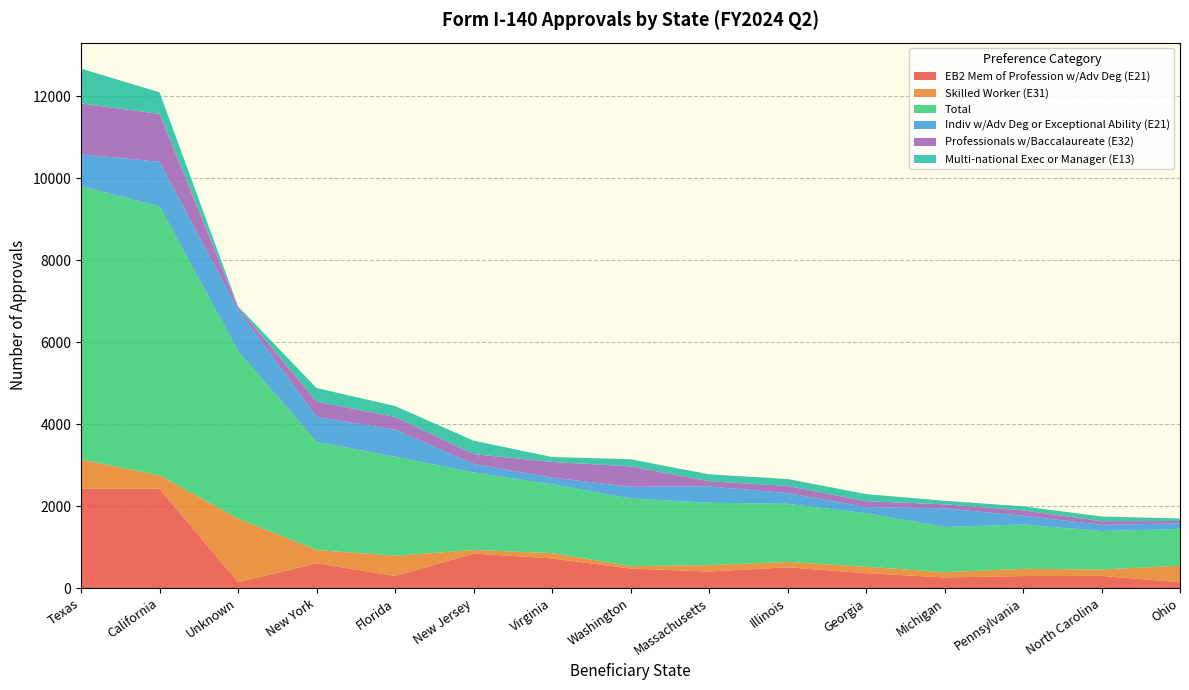

Reading left to right, what are all the values shown in this chart?

EB2 Mem of Profession w/Adv Deg (E21): Texas=2424	California=2426	Unknown=143	New York=607	Florida=295	New Jersey=842	Virginia=725	Washington=477	Massachusetts=404	Illinois=508	Georgia=363	Michigan=260	Pennsylvania=294	North Carolina=298	Ohio=141
Skilled Worker (E31): Texas=708	California=320	Unknown=1548	New York=321	Florida=495	New Jersey=87	Virginia=128	Washington=59	Massachusetts=156	Illinois=131	Georgia=159	Michigan=129	Pennsylvania=176	North Carolina=155	Ohio=406
Total: Texas=6668	California=6565	Unknown=4087	New York=2639	Florida=2413	New Jersey=1892	Virginia=1680	Washington=1650	Massachusetts=1522	Illinois=1417	Georgia=1305	Michigan=1102	Pennsylvania=1080	North Carolina=940	Ohio=893
Indiv w/Adv Deg or Exceptional Ability (E21): Texas=782	California=1085	Unknown=996	New York=609	Florida=658	New Jersey=208	Virginia=161	Washington=285	Massachusetts=398	Illinois=261	Georgia=148	Michigan=456	Pennsylvania=215	North Carolina=151	Ohio=137
Professionals w/Baccalaureate (E32): Texas=1238	California=1167	Unknown=68	New York=372	Florida=314	New Jersey=239	Virginia=384	Washington=498	Massachusetts=127	Illinois=176	Georgia=144	Michigan=97	Pennsylvania=132	North Carolina=87	Ohio=60
Multi-national Exec or Manager (E13): Texas=850	California=528	Unknown=32	New York=332	Florida=266	New Jersey=328	Virginia=119	Washington=174	Massachusetts=168	Illinois=168	Georgia=174	Michigan=86	Pennsylvania=97	North Carolina=116	Ohio=61